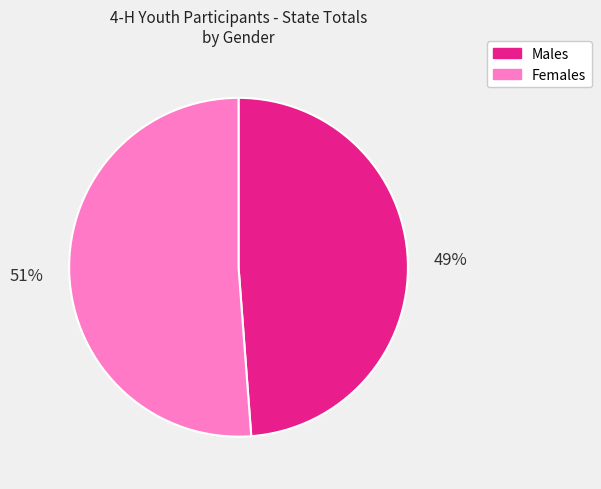

Rank the categories by value from highest to lowest.

Females, Males